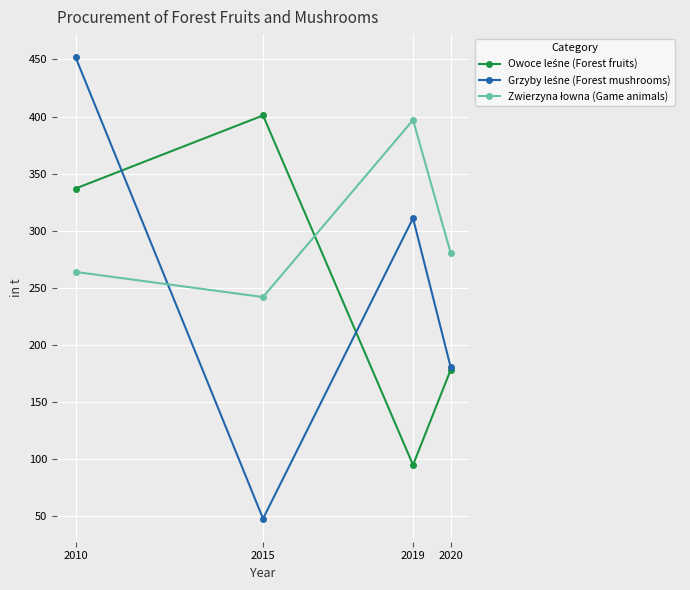

What is the minimum value shown in the chart?

48